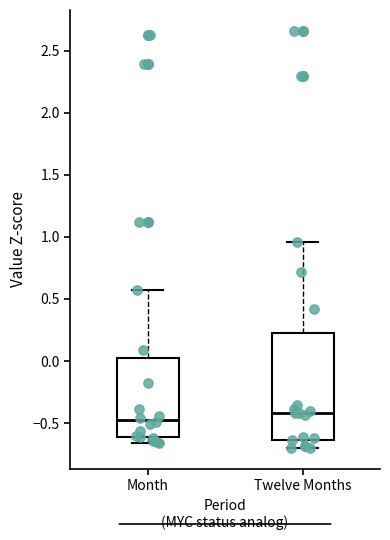

Reading left to right, transcribe this box plot: for each box, give where its median line is, the range the box spans, and where its two whiskers end, as read against the y-axis. The values are not printed on the chart, so give them approximately, as read against the axis.

Month: median -0.45, box -0.60 to 0.00, whiskers -0.65 to 0.55
Twelve Months: median -0.40, box -0.65 to 0.20, whiskers -0.70 to 0.95